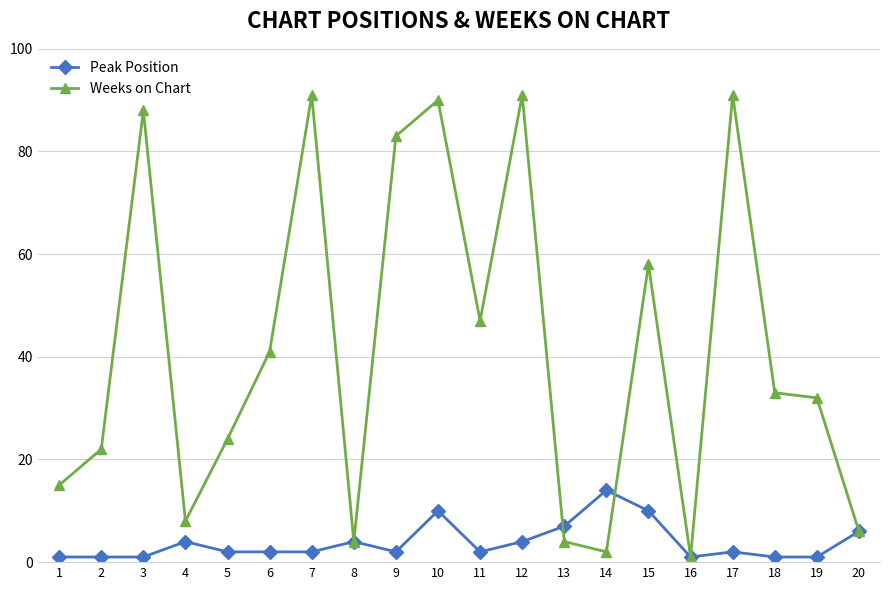

What are all the series names shown in the legend?

Peak Position, Weeks on Chart